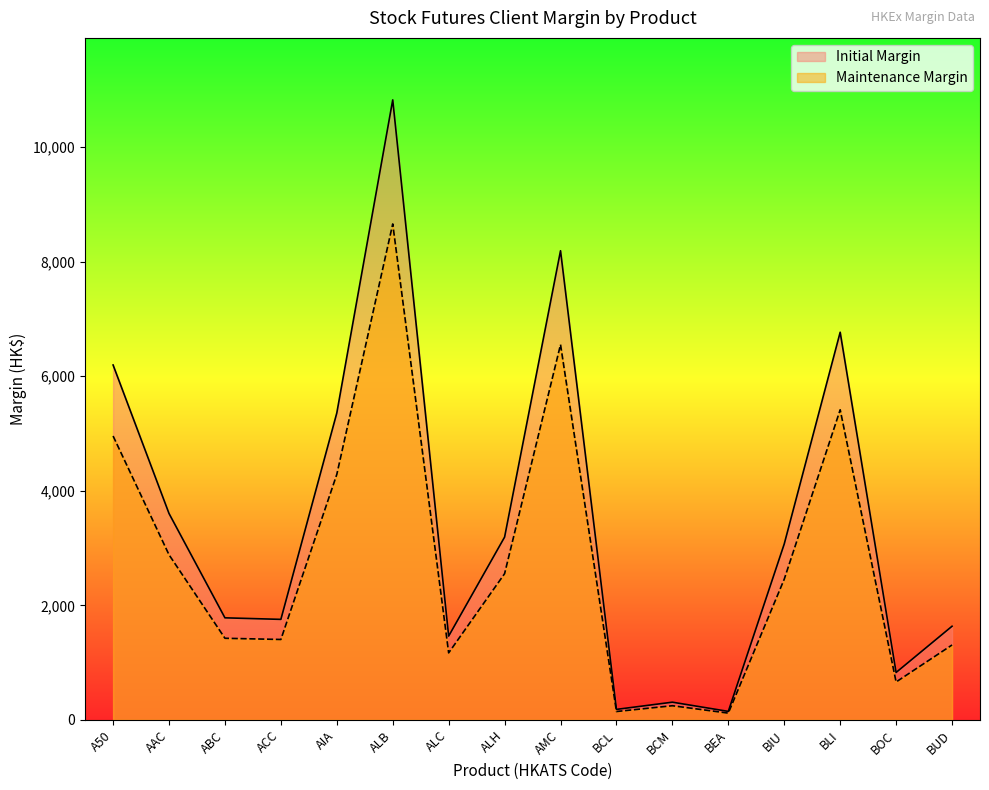

At which category is the sum across all series the highest?

ALB